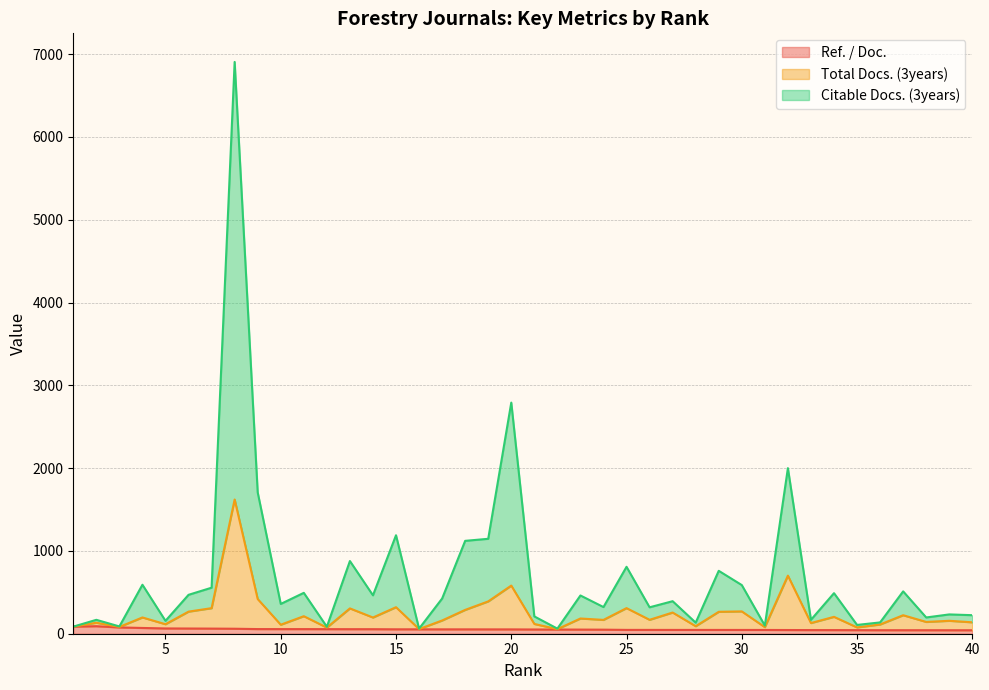

True or false: Total Docs. (3years) and Citable Docs. (3years) cross at least once.

False